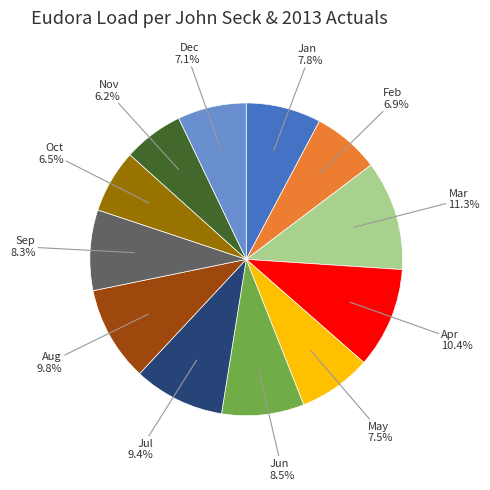

Between Sep and Dec, which is larger?

Sep